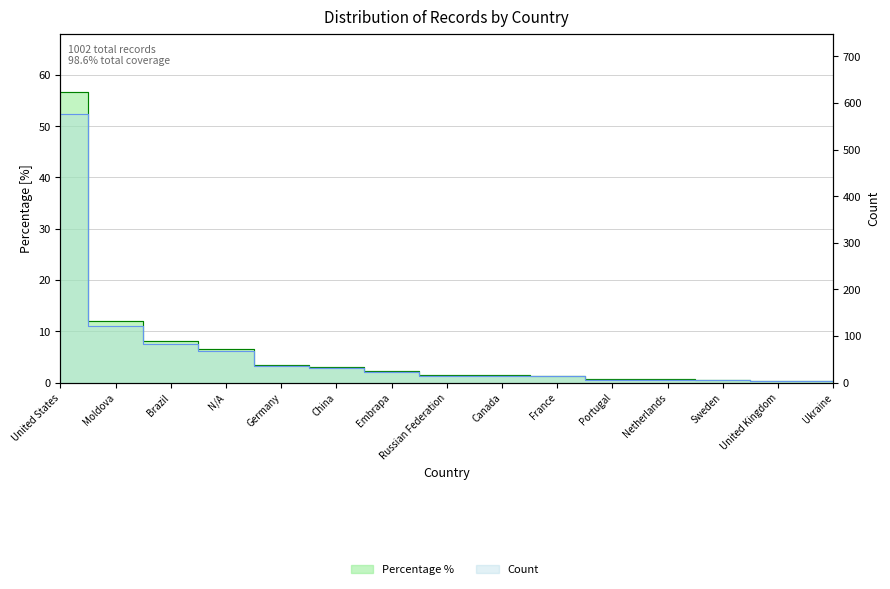

What is the label of the 12th point from the right?

N/A